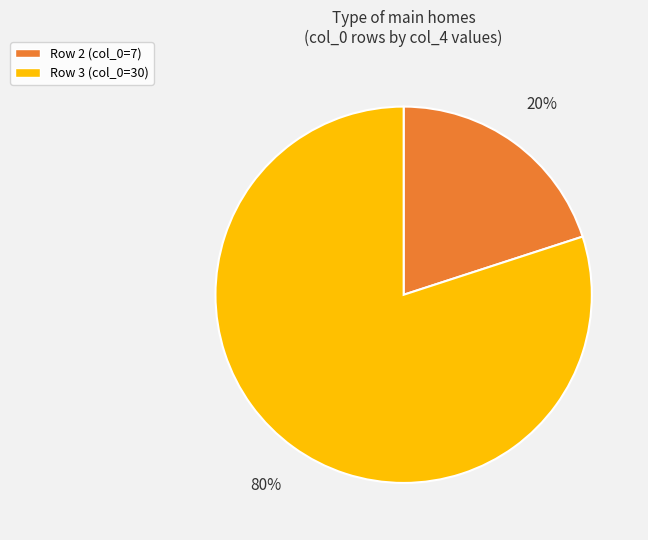

Does Row 2 (col_0=7) account for over 50% of the chart?

No